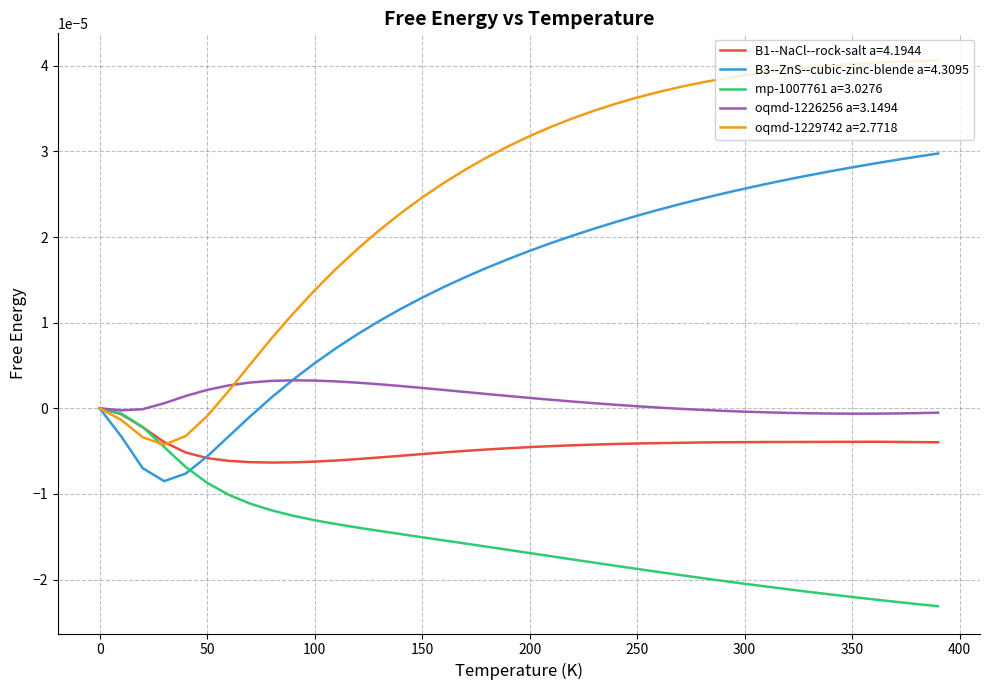

Which series has the largest range (max minus min)?

oqmd-1229742 a=2.7718